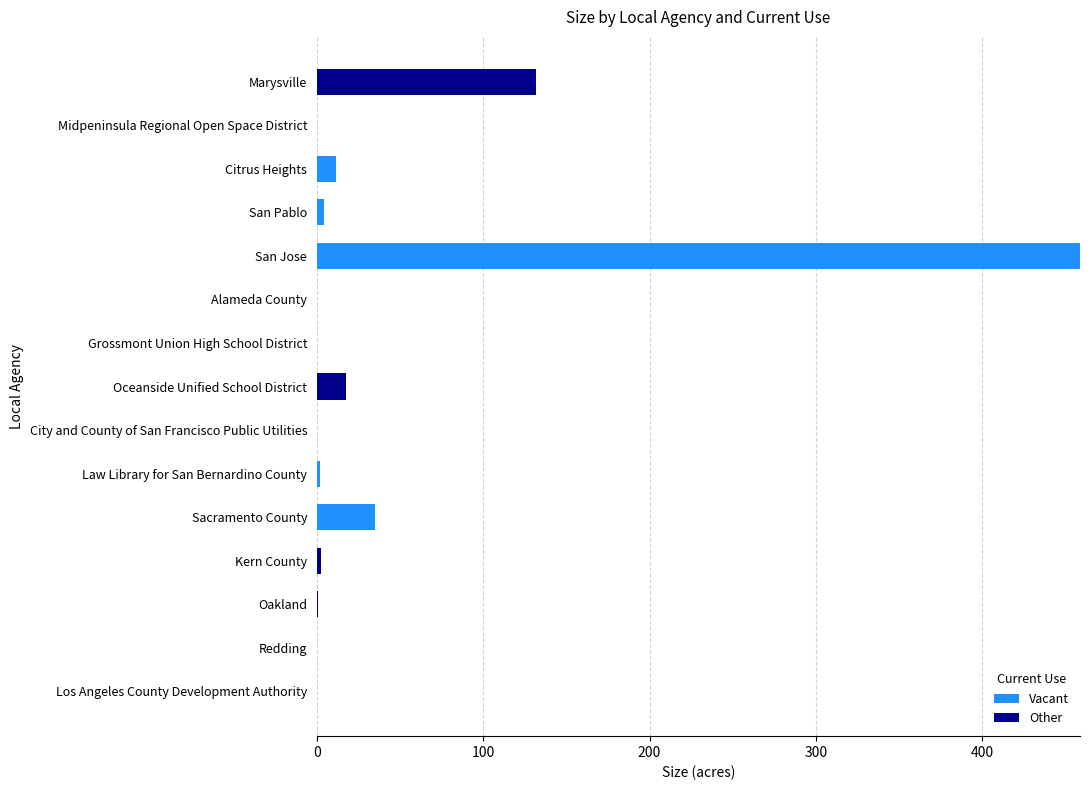

Where is Vacant nearest to the value 229?

Sacramento County